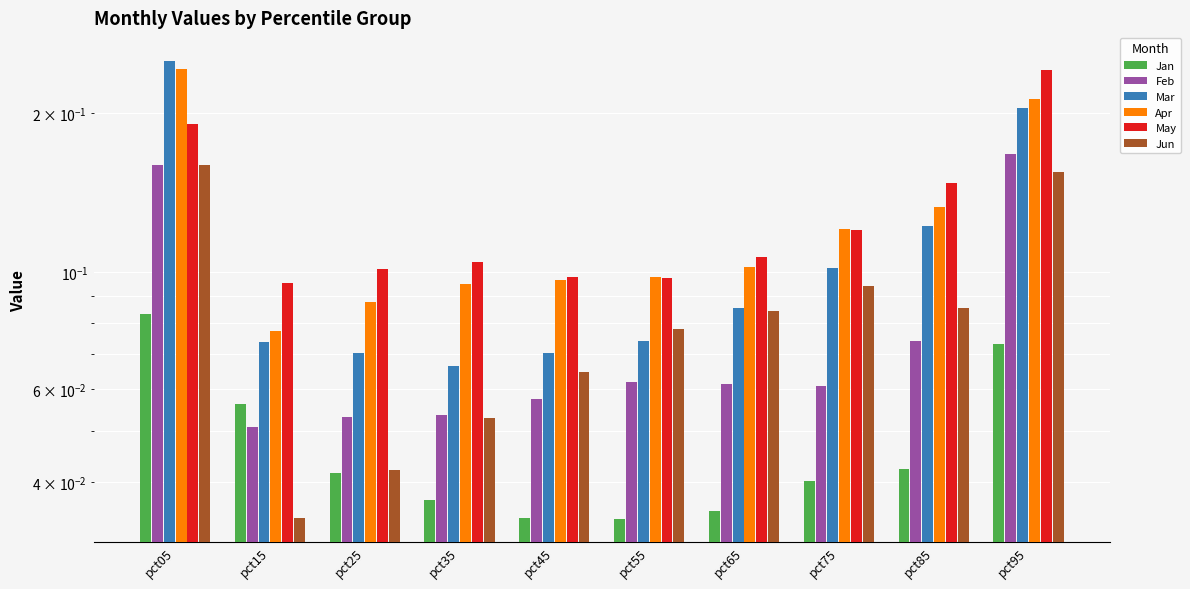

What is the value of the Apr bar at the 4th from the left?

0.1